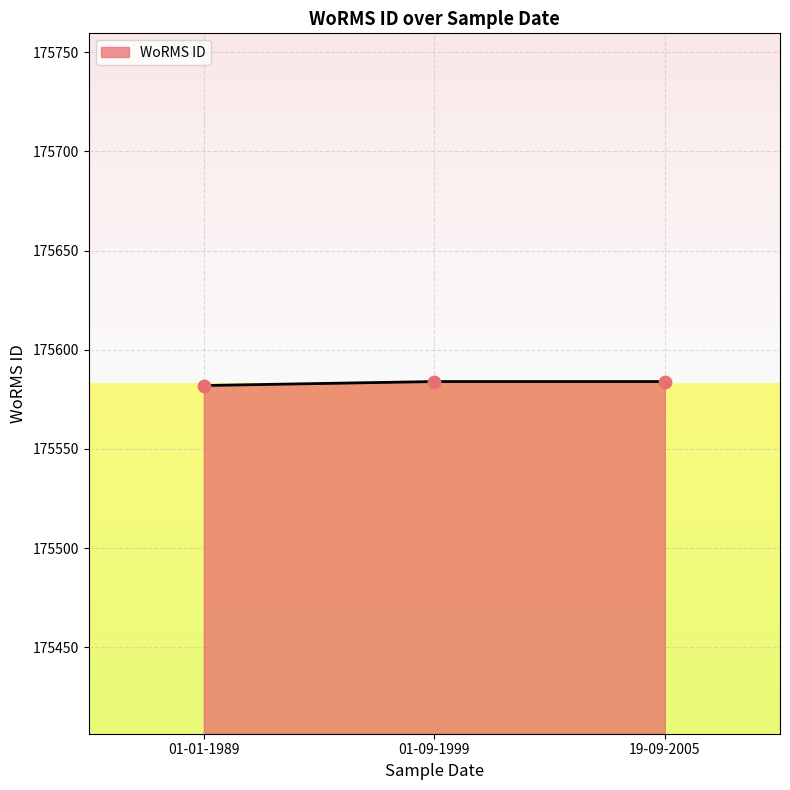

Approximately how many times larger is the value at 01-01-1989 compared to 01-09-1999?

1.0